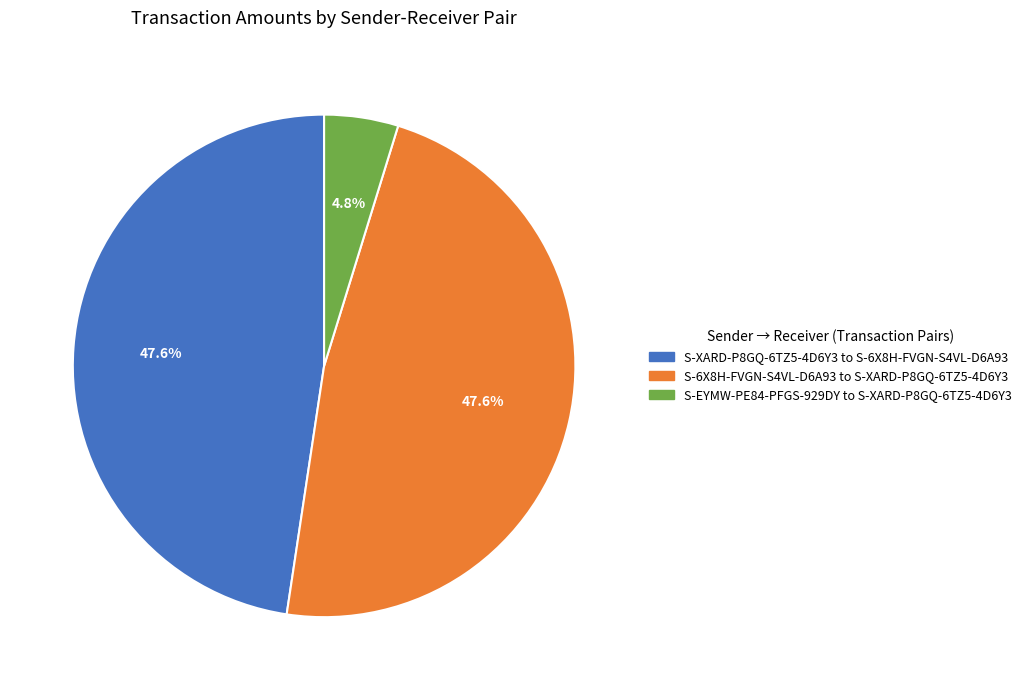

The S-EYMW-PE84-PFGS-929DY to S-XARD-P8GQ-6TZ5-4D6Y3 slice represents 5% of the pie. True or false?

True